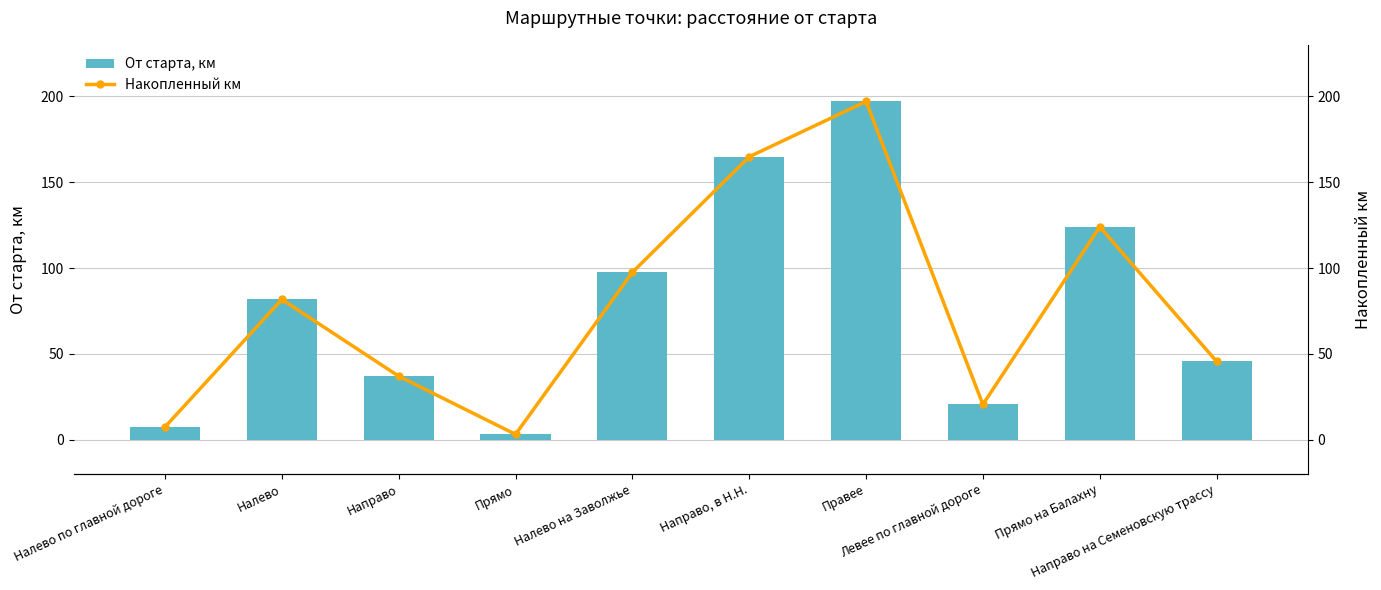

Between Налево на Заволжье and Направо на Семеновскую трассу, which series saw the biggest shift?

От старта, км